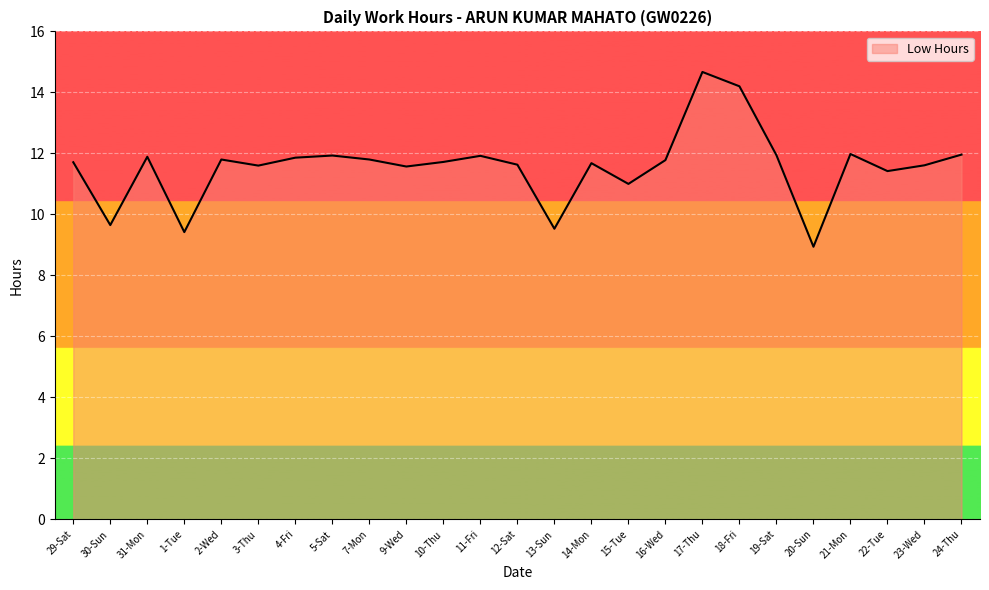

What position from the left is 24-Thu?

25